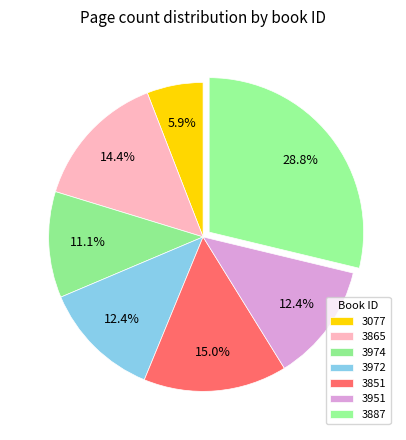

The 3887 slice represents 40% of the pie. True or false?

False